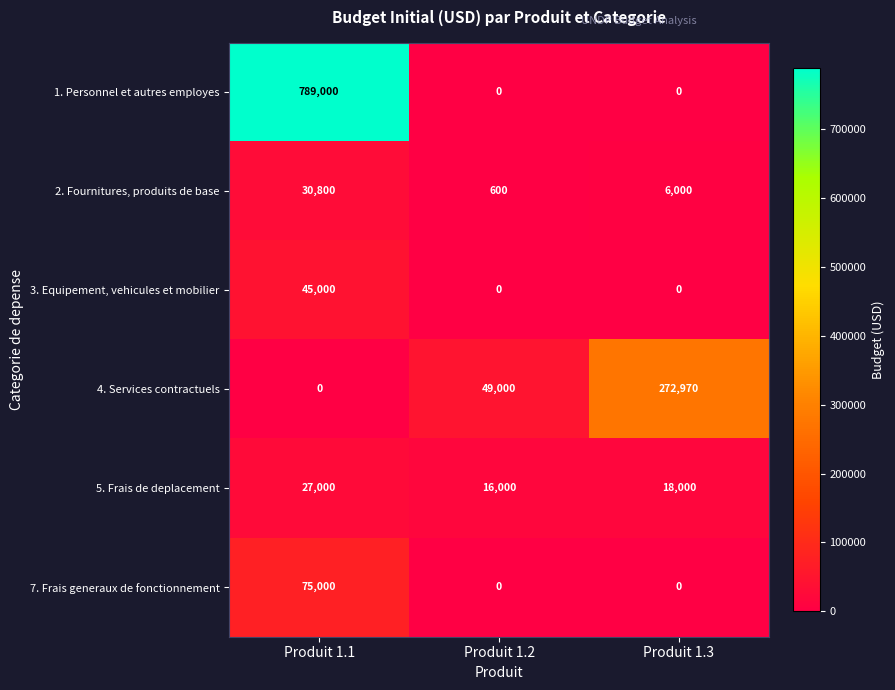

What is the difference between the maximum and minimum values in the 4. Services contractuels series?

272970